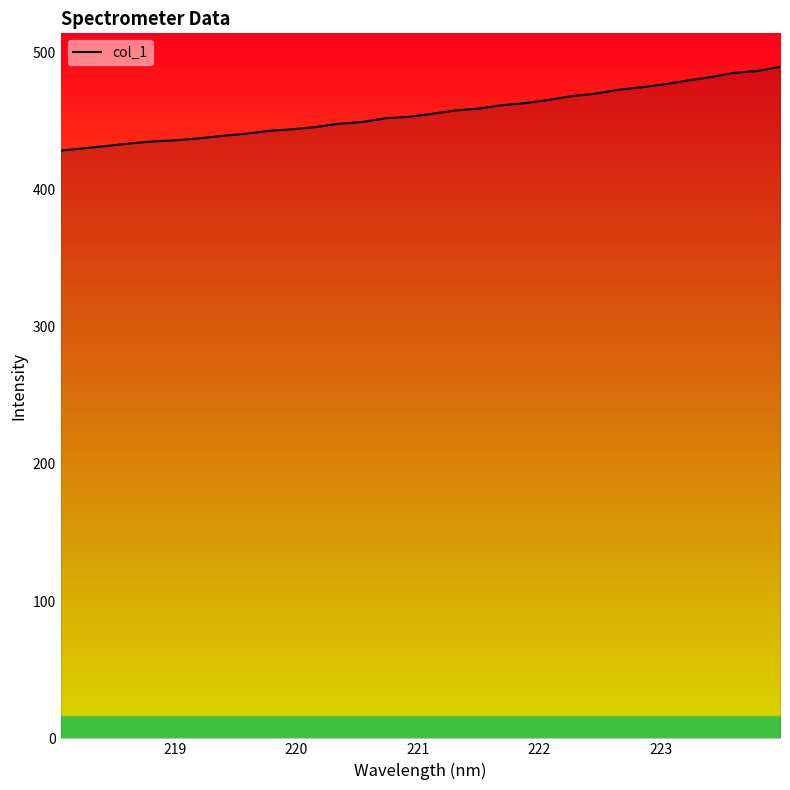

What is the minimum value shown in the chart?

428.3